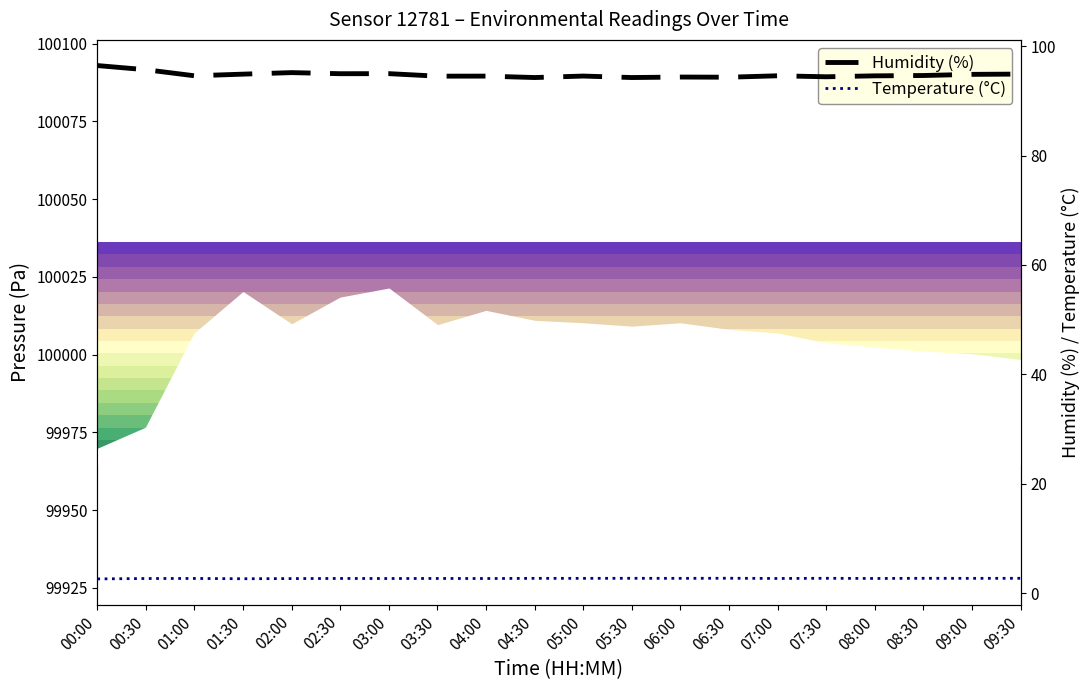

True or false: Temperature (°C) has more than 1 points higher than both neighbors.

True